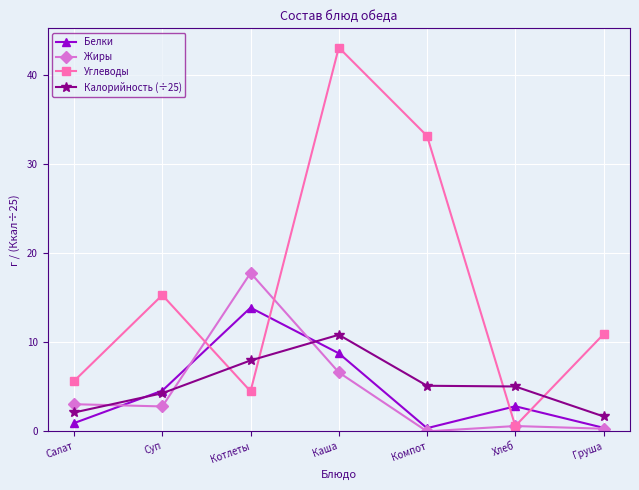

What is the difference between the maximum and minimum values in the Жиры series?

17.8